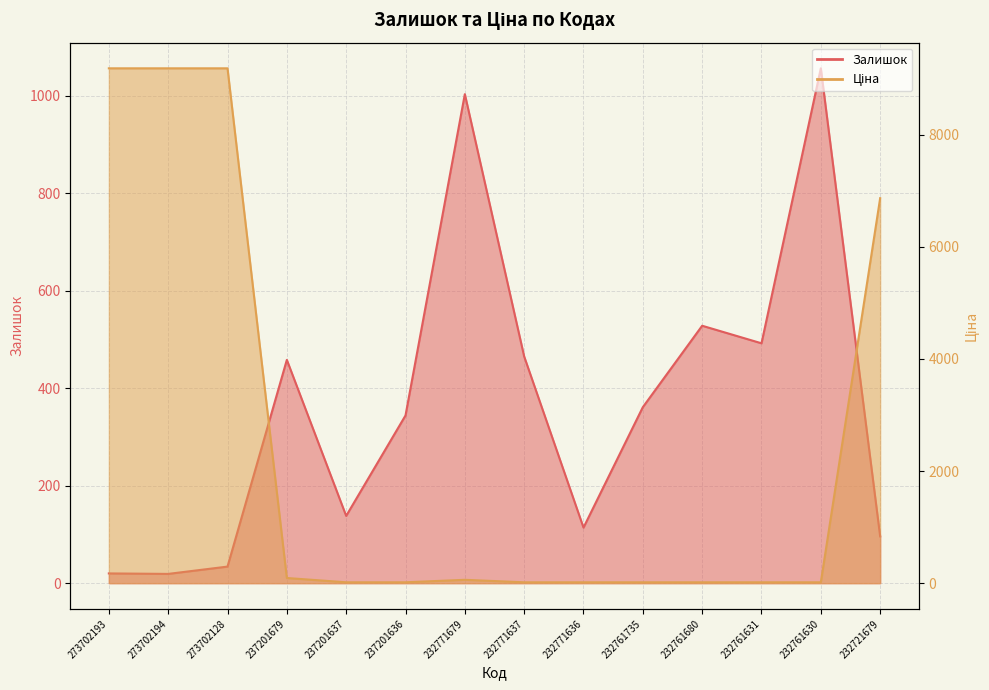

At which label does Залишок first exceed 361?

237201679